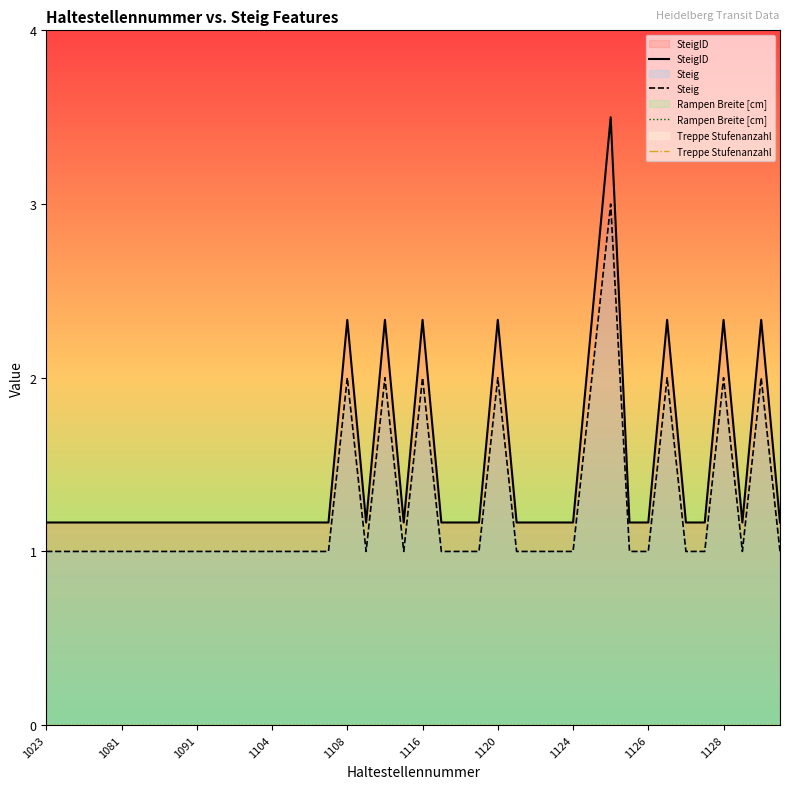

True or false: SteigID and Treppe Stufenanzahl intersect in this chart.

False